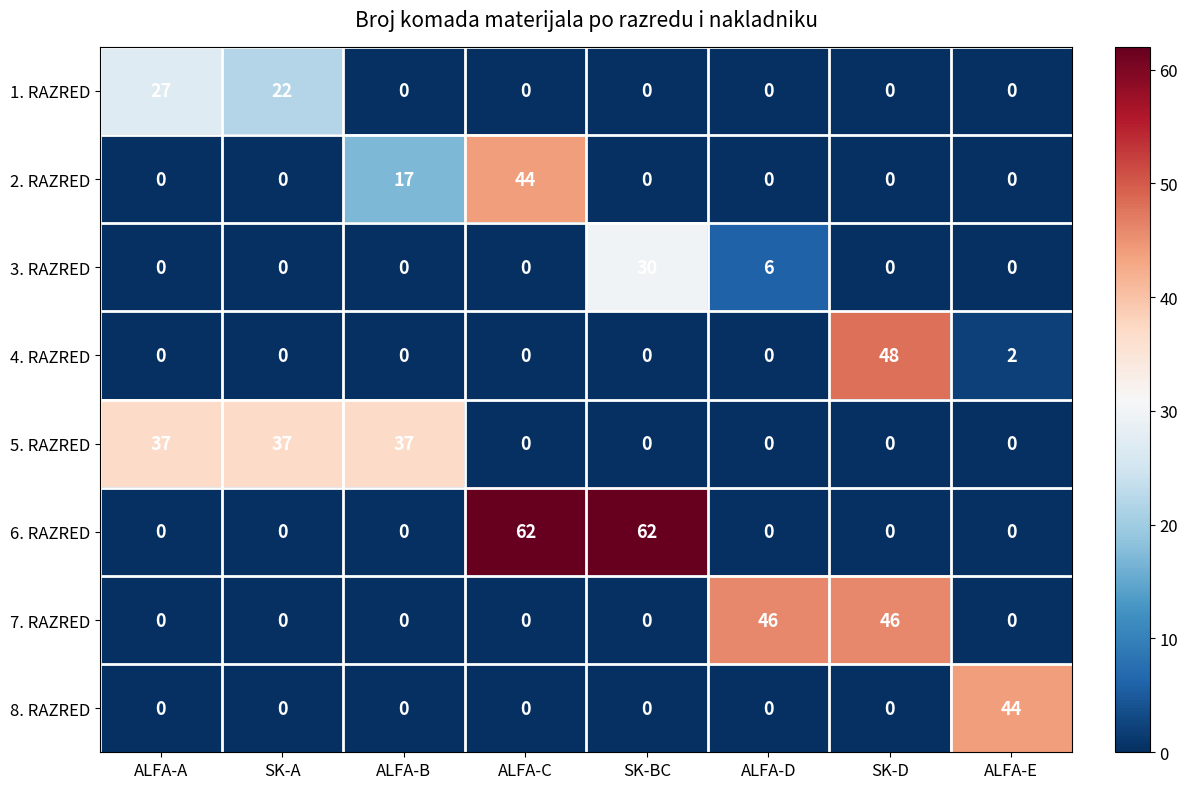

Count the 6. RAZRED values in the range 0 to 62.

8